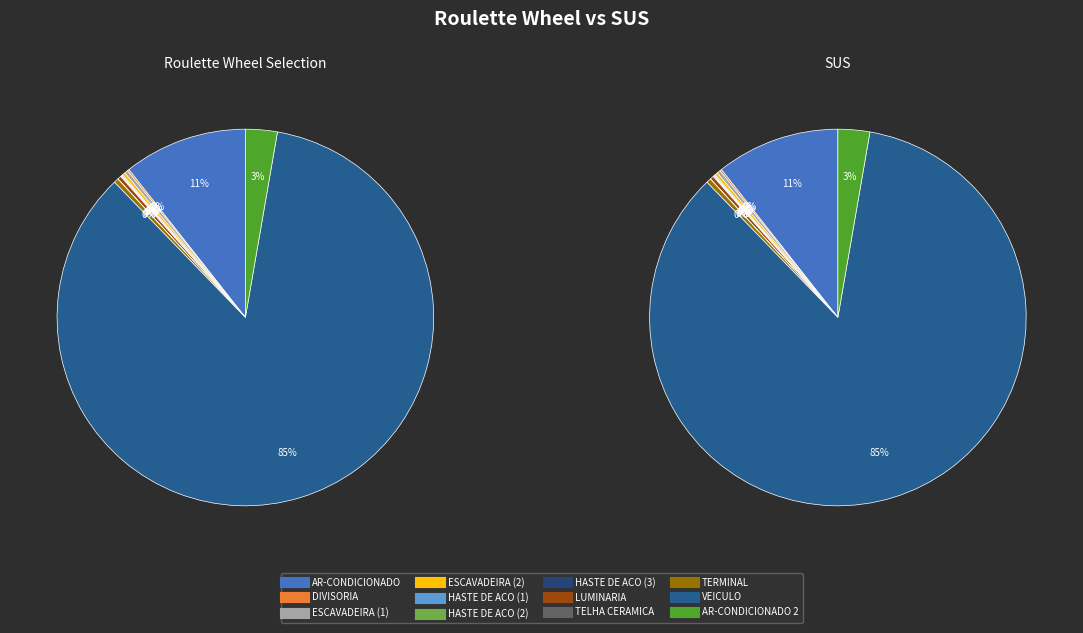

Is VEICULO the majority of the pie?

Yes